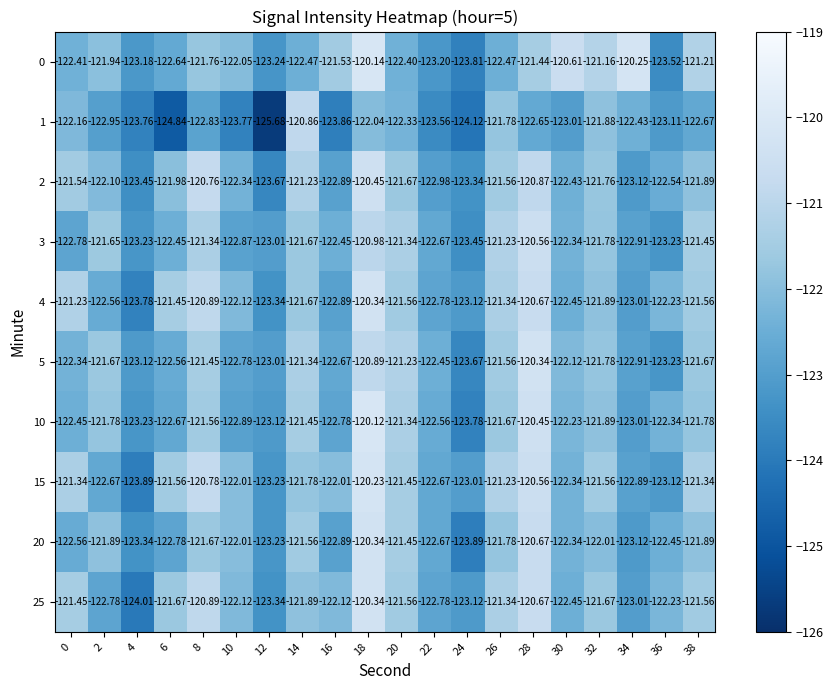

Is the value of 25 at 32 greater than the value of 3 at 24?

Yes